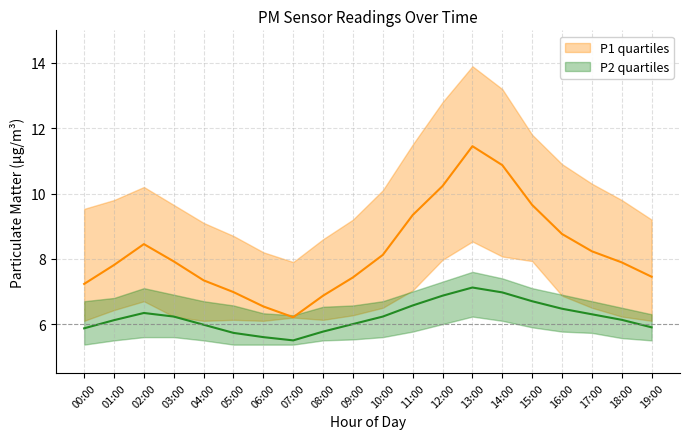

True or false: P2 has a value of 11.6 at 15:00.

False